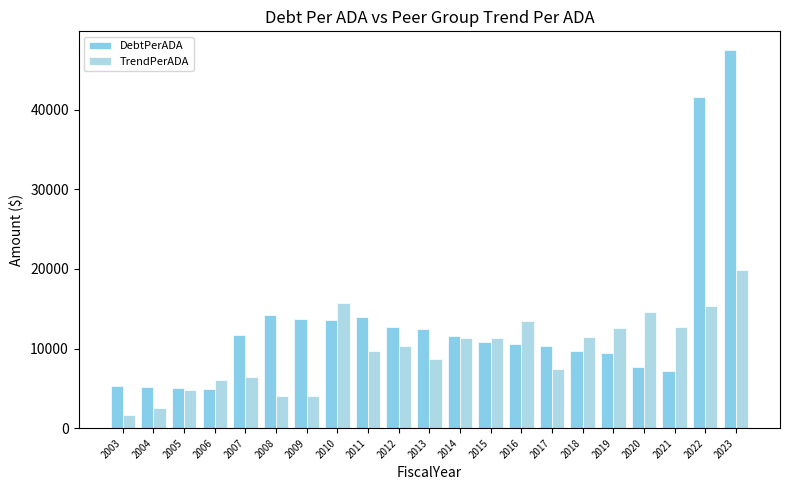

What is the difference between the maximum and second lowest values in the TrendPerADA series?

17387.0